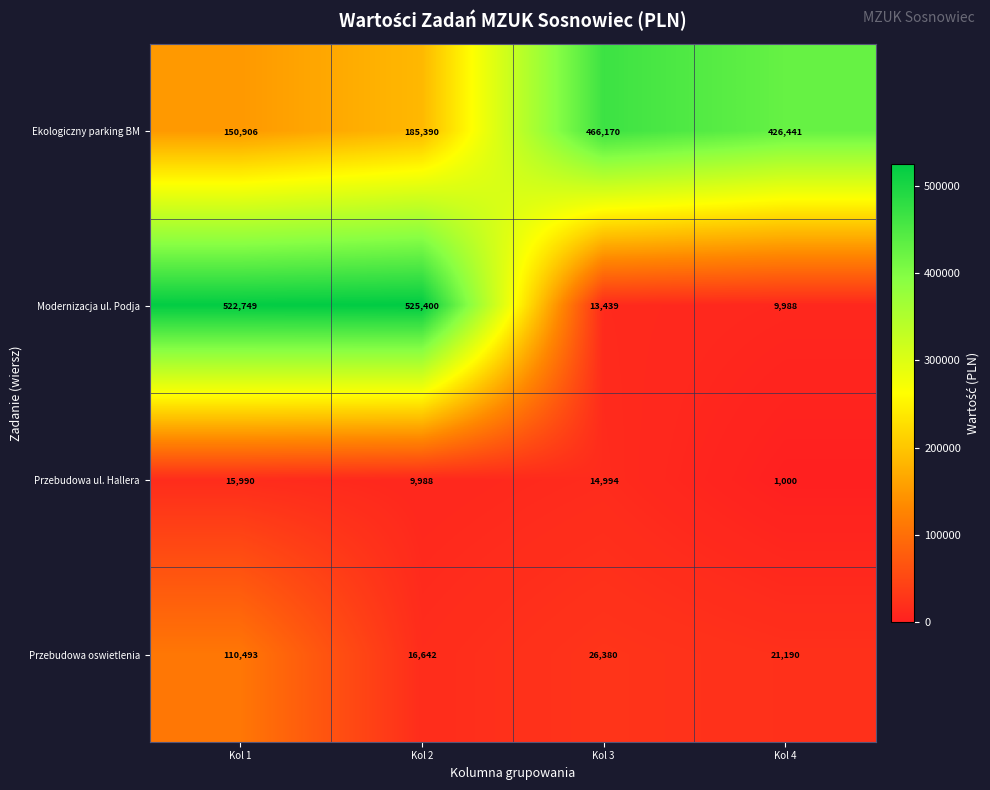

What is the difference between the maximum and minimum values in the Przebudowa oswietlenia series?

93851